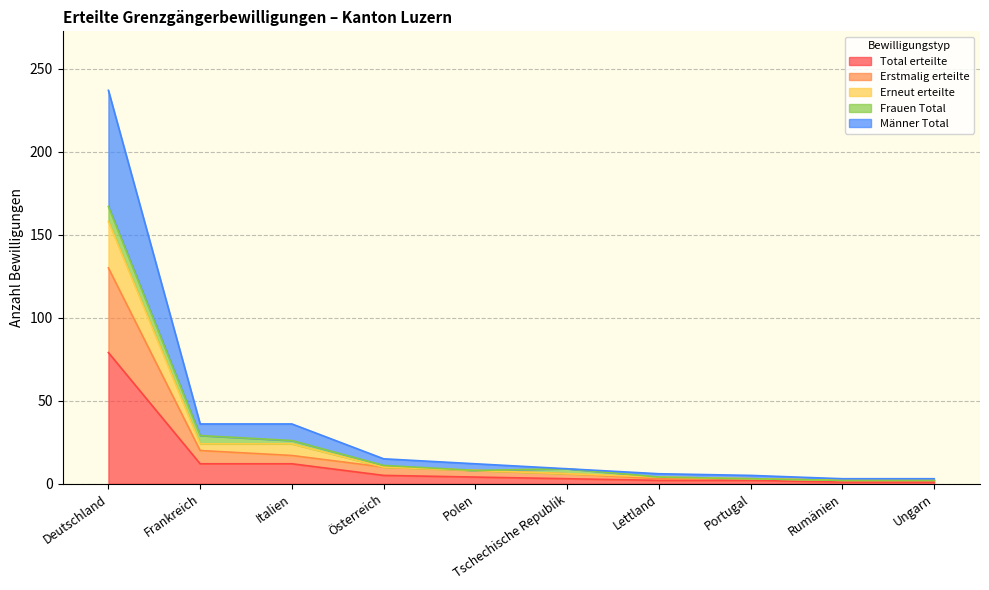

The Männer Total series shows 12 at Polen. True or false?

True